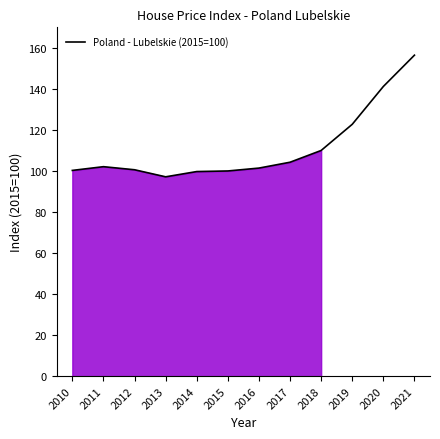

At which label is the value closest to 126?

2019